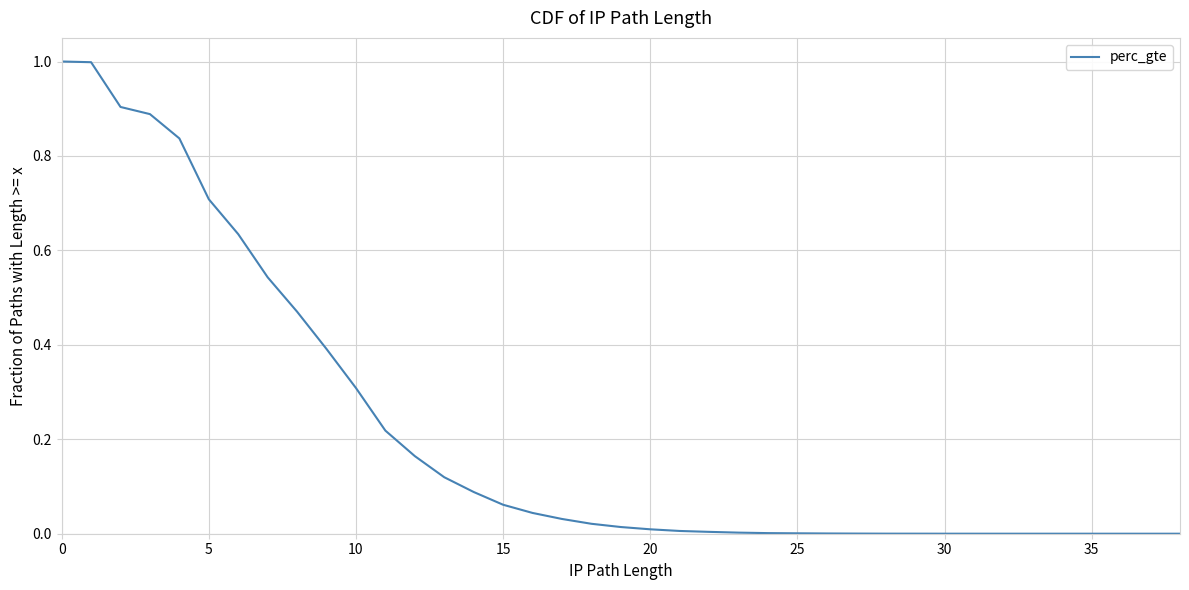

Count the number of values greater than 0.

35